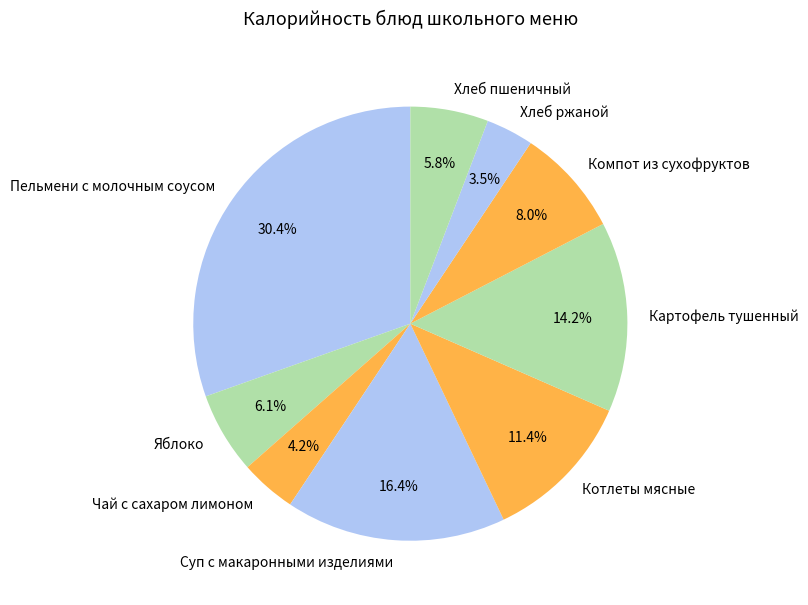

Count the number of slices in the pie.

9